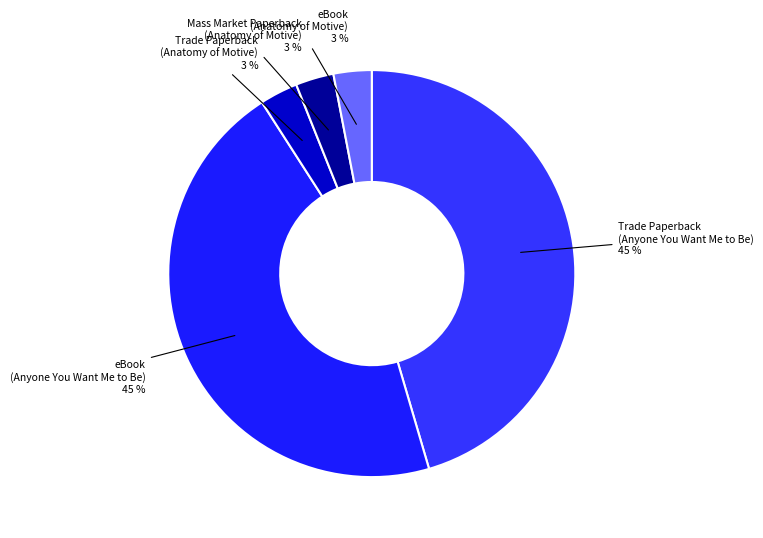

Which category has the biggest portion of the pie?

Trade Paperback (Anyone You Want Me to Be)